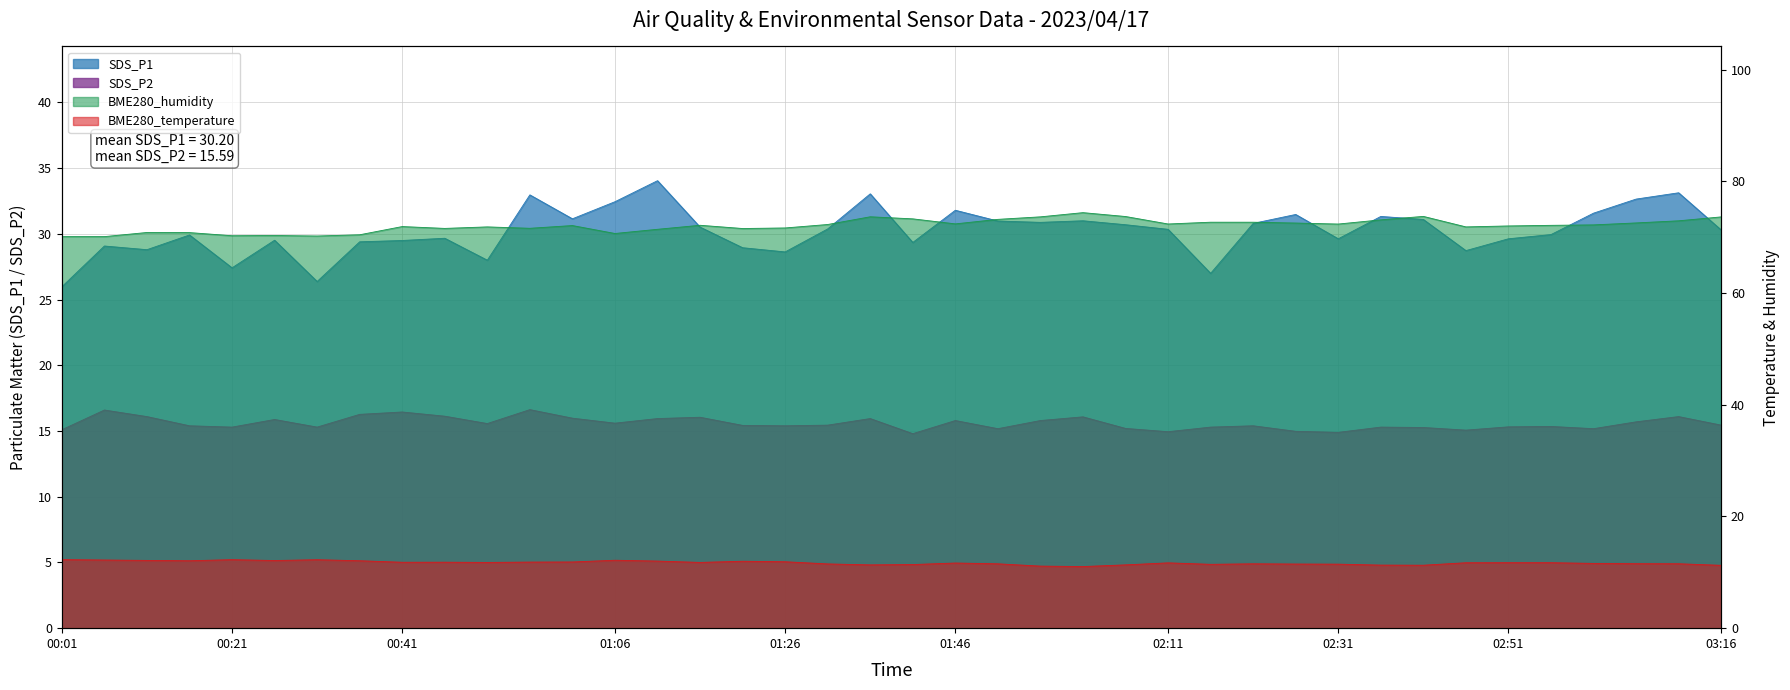

Is the value of SDS_P1 at 00:06 greater than the value of BME280_temperature at 02:56?

Yes